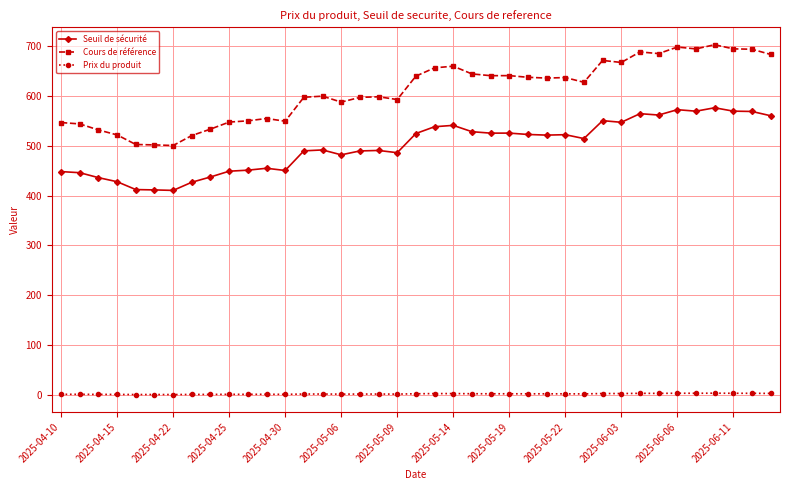

Which series has the largest range (max minus min)?

Cours de référence